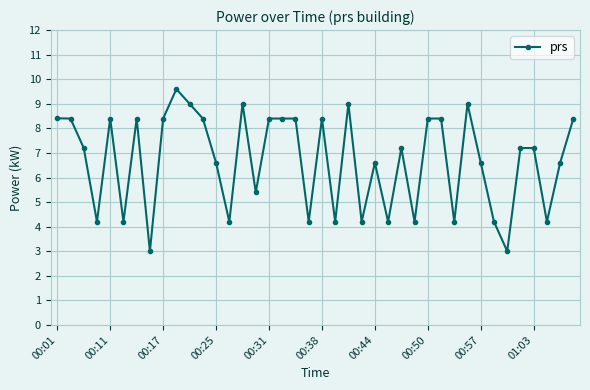

What is the value of the 10th point from the left?

9.6